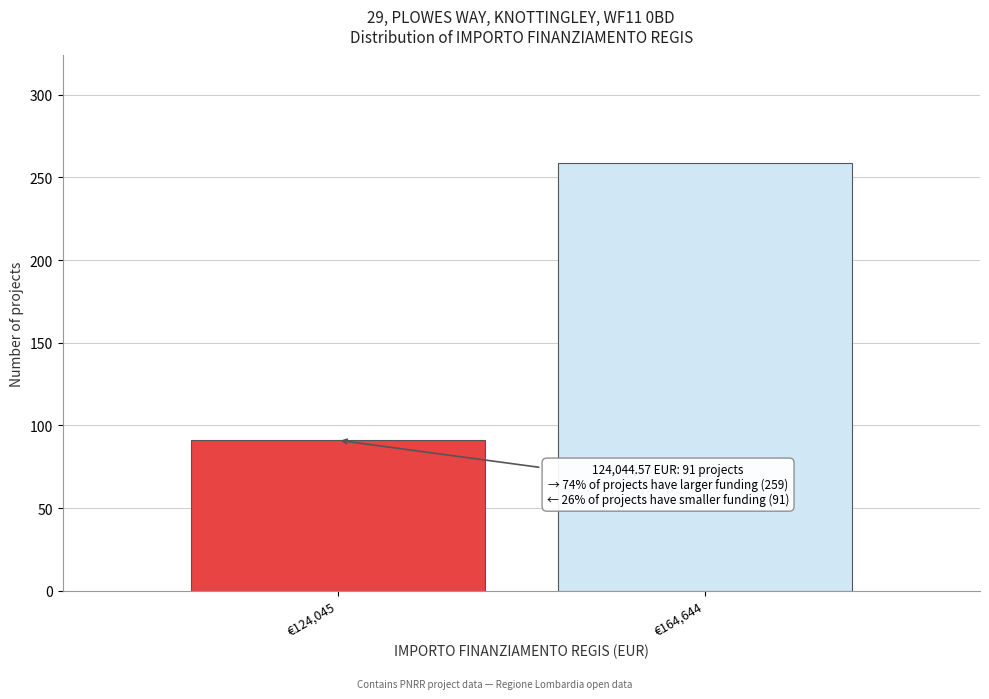

Reading left to right, transcribe all the data shown in this chart.

€124,045=91	€164,644=259